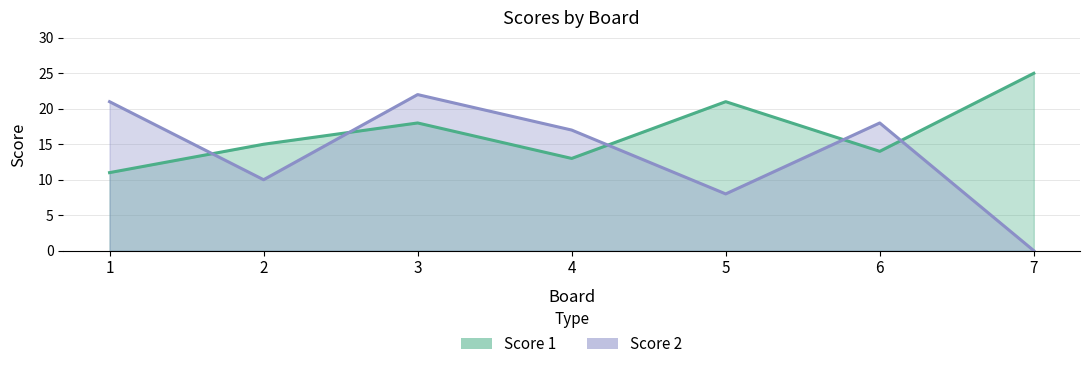

What is the difference between the Score 1 values at 4 and 7?

12